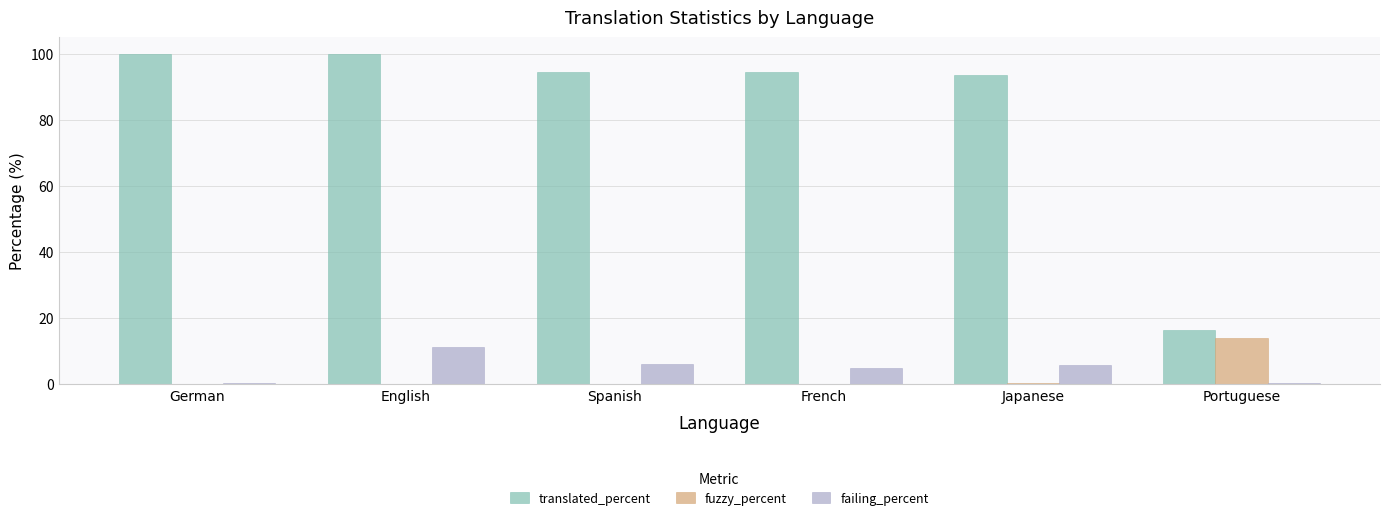

What is the greatest value displayed?

100.0